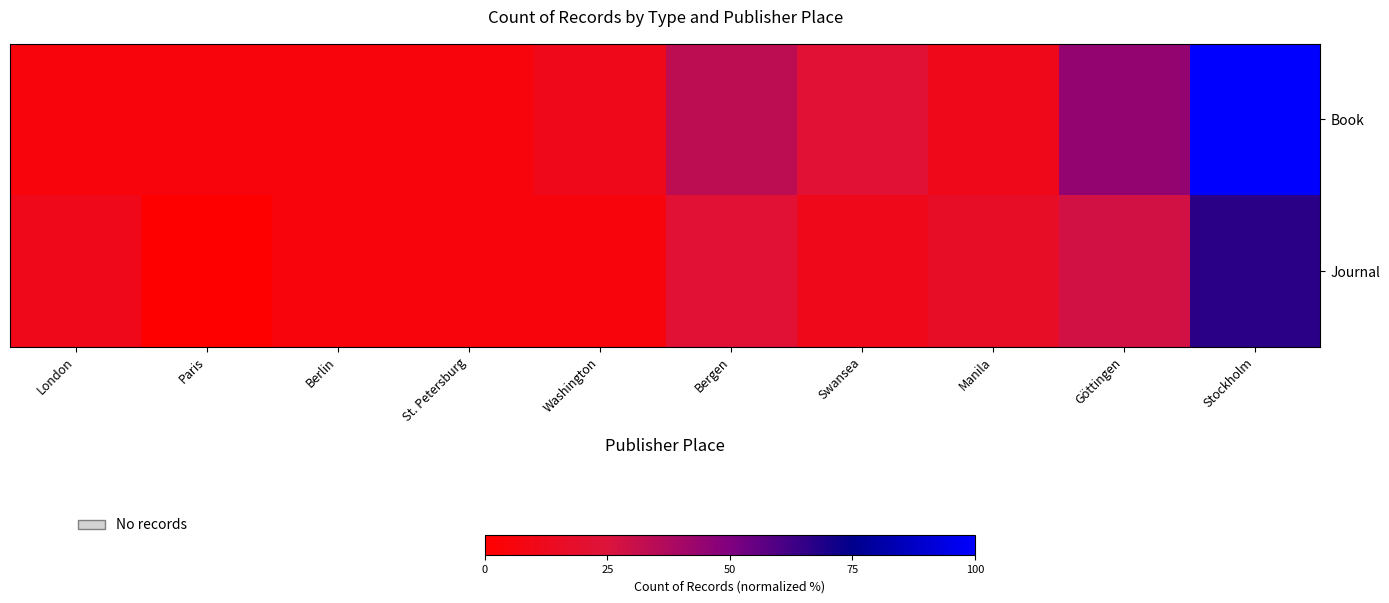

Is it true that Journal equals -21.2 at Paris?

False